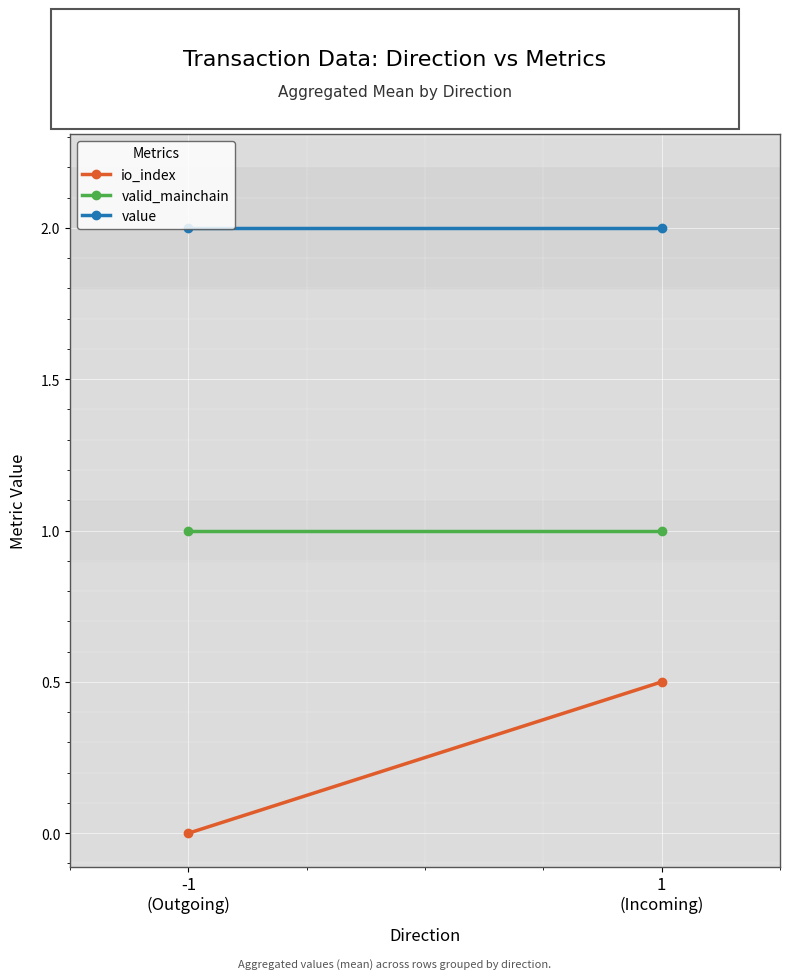

At how many categories does at least one series exceed 1?

2